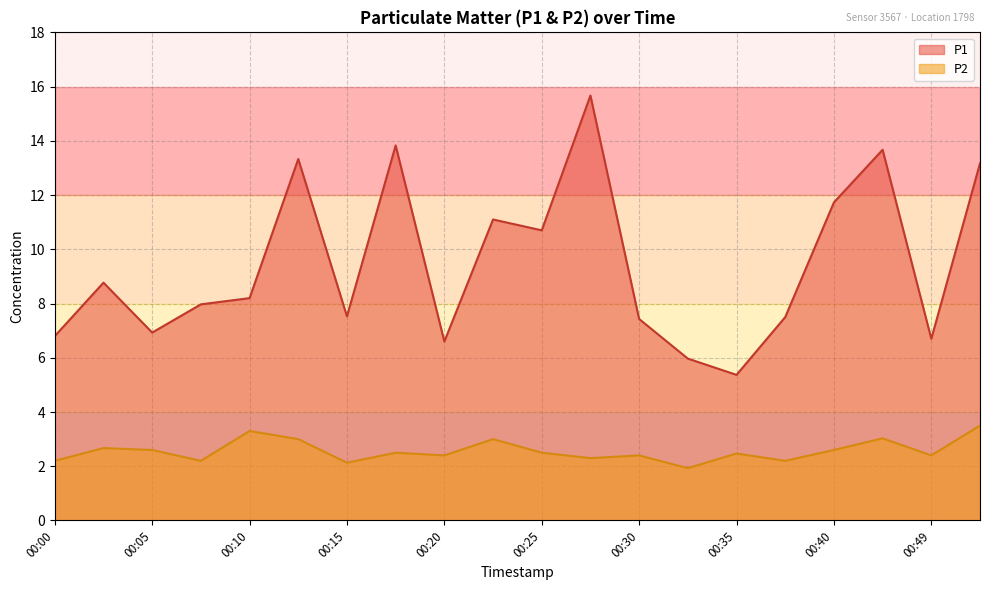

In P1, how many points are higher than both neighbors (excluding endpoints)?

6